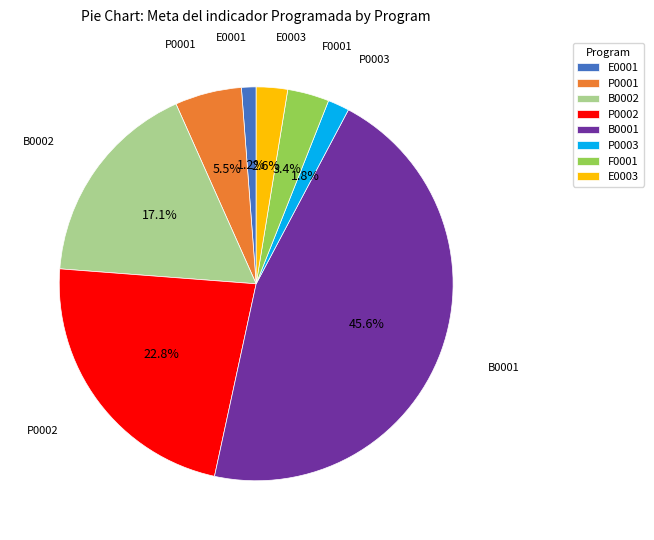

Between P0001 and F0001, which is larger?

P0001